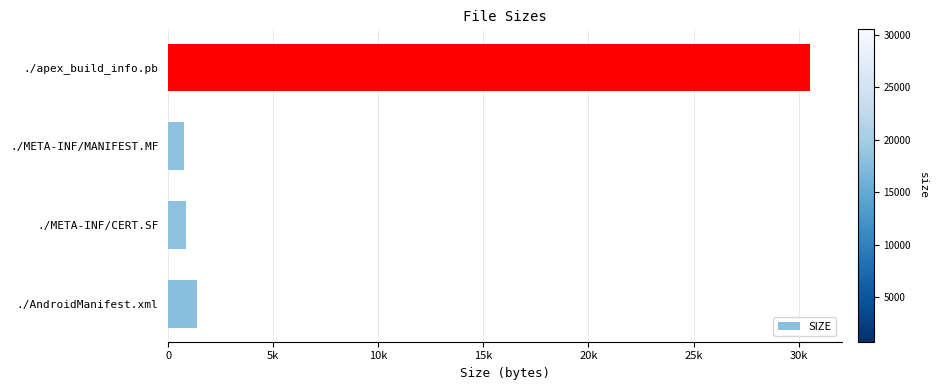

Are the bars horizontal?

Yes